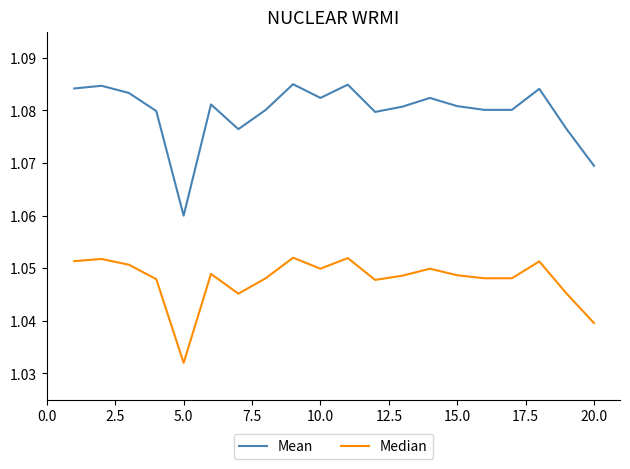

List the series in order of their overall mean, highest first.

Mean, Median